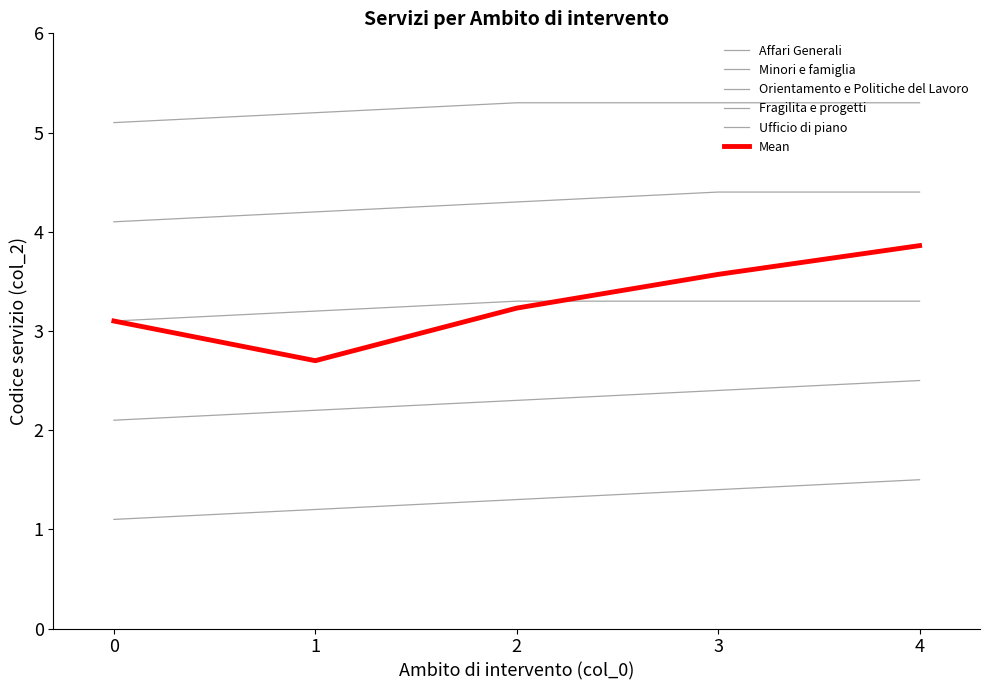

True or false: Minori e famiglia has more than 2 interior local peaks.

False